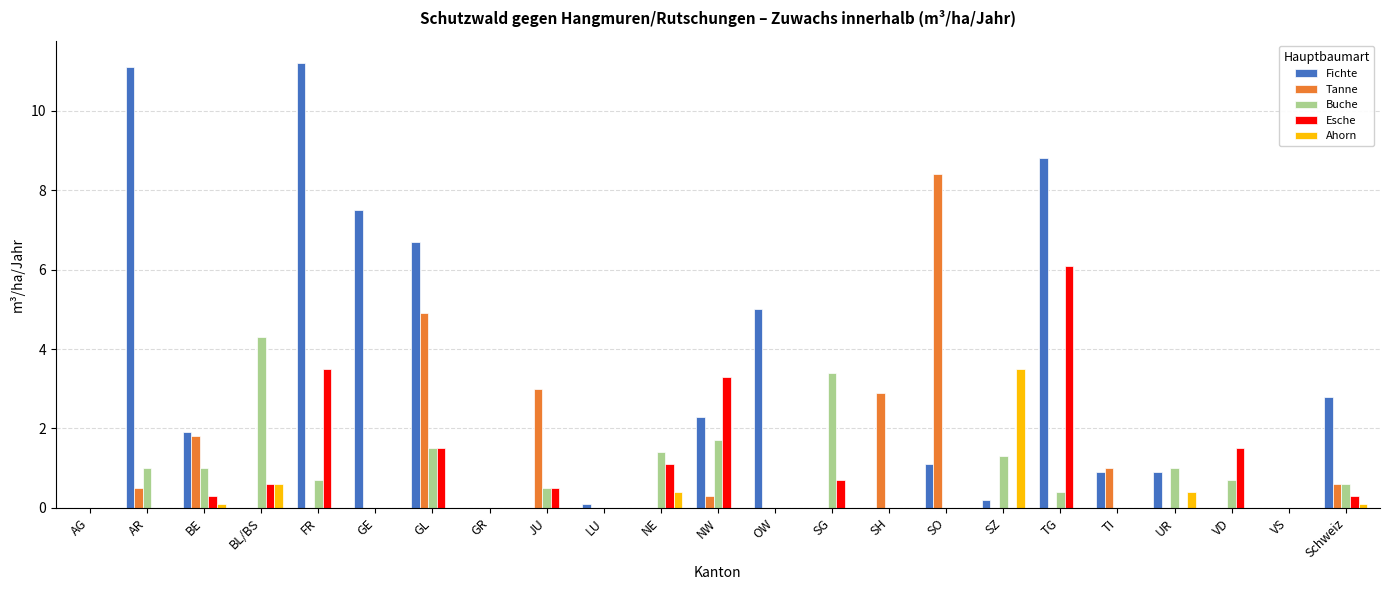

What are all the series names shown in the legend?

Fichte, Tanne, Buche, Esche, Ahorn